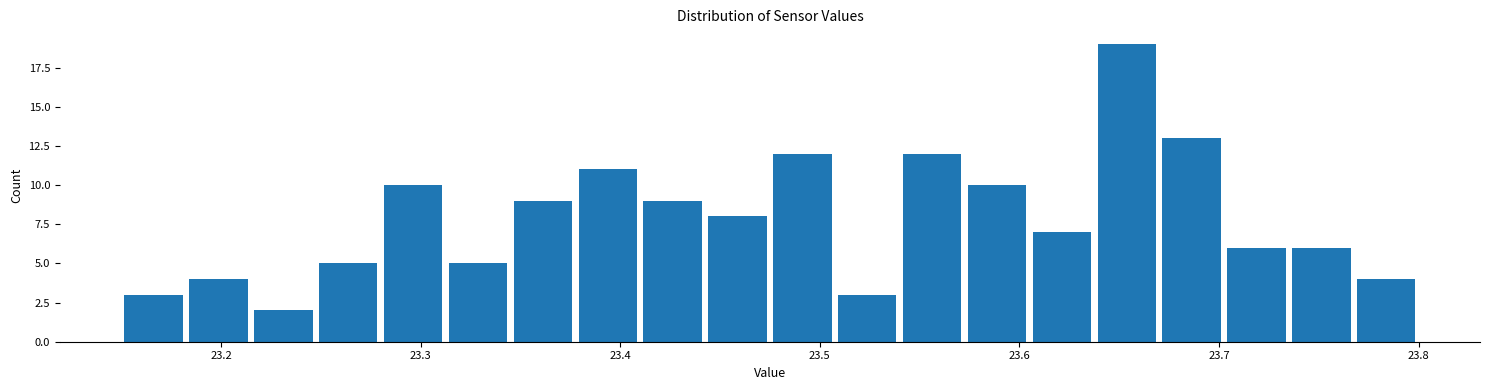

Around what value on the x-axis is the tallest bar? Give the approximate position of its centre, as read against the axis.

23.65